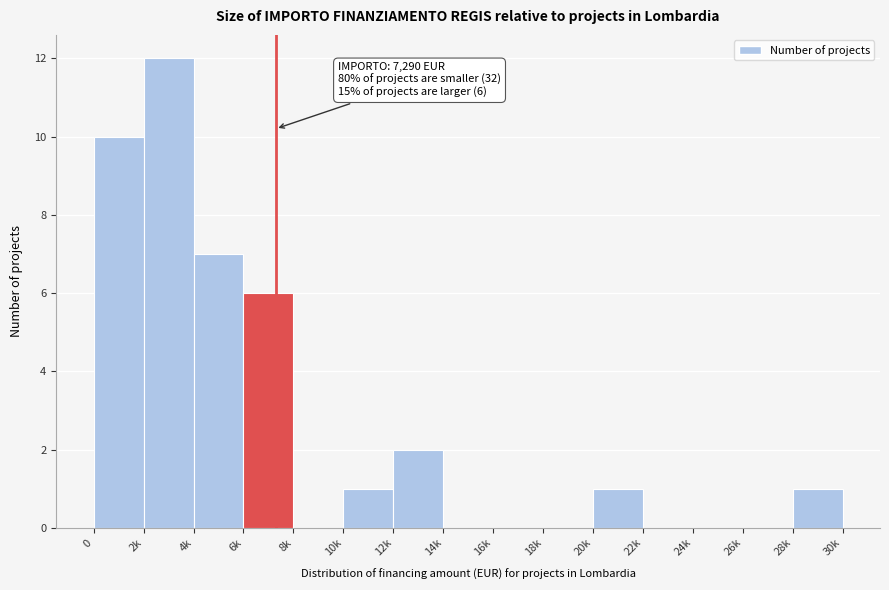

Reading left to right, what are all the values shown in this chart?

0=10	2k=12	4k=7	6k=6	8k=0	10k=1	12k=2	14k=0	16k=0	18k=0	20k=1	22k=0	24k=0	26k=0	28k=1